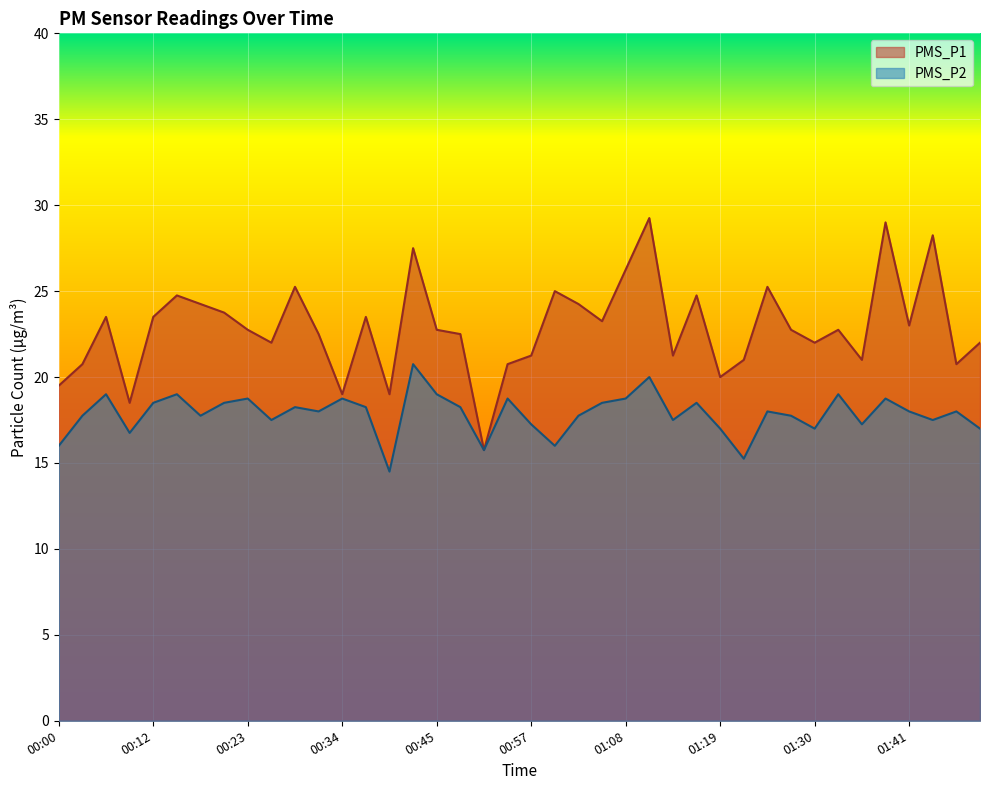

What is the maximum value for PMS_P1?

29.2